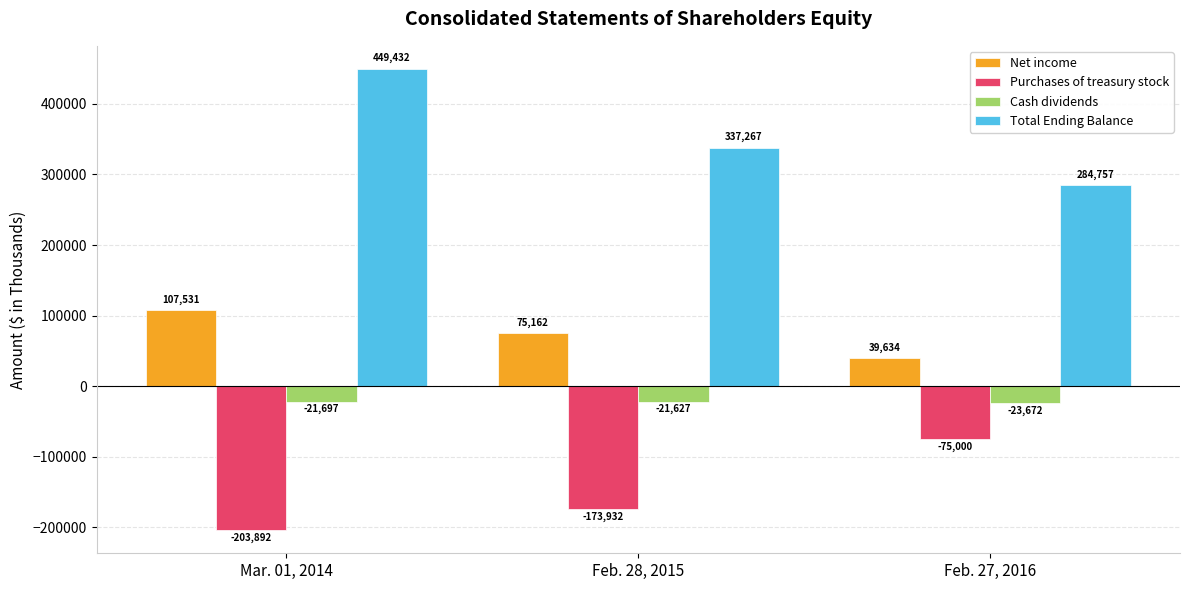

Where is Net income nearest to the value 73582?

Feb. 28, 2015